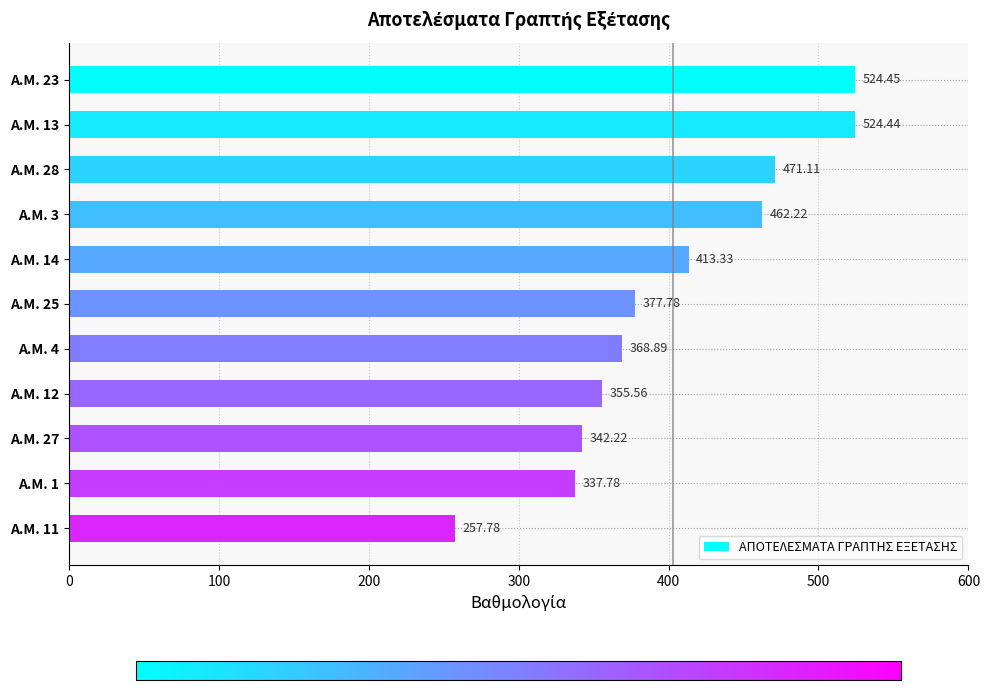

What is the change in value from Α.Μ. 27 to Α.Μ. 11?

-84.4